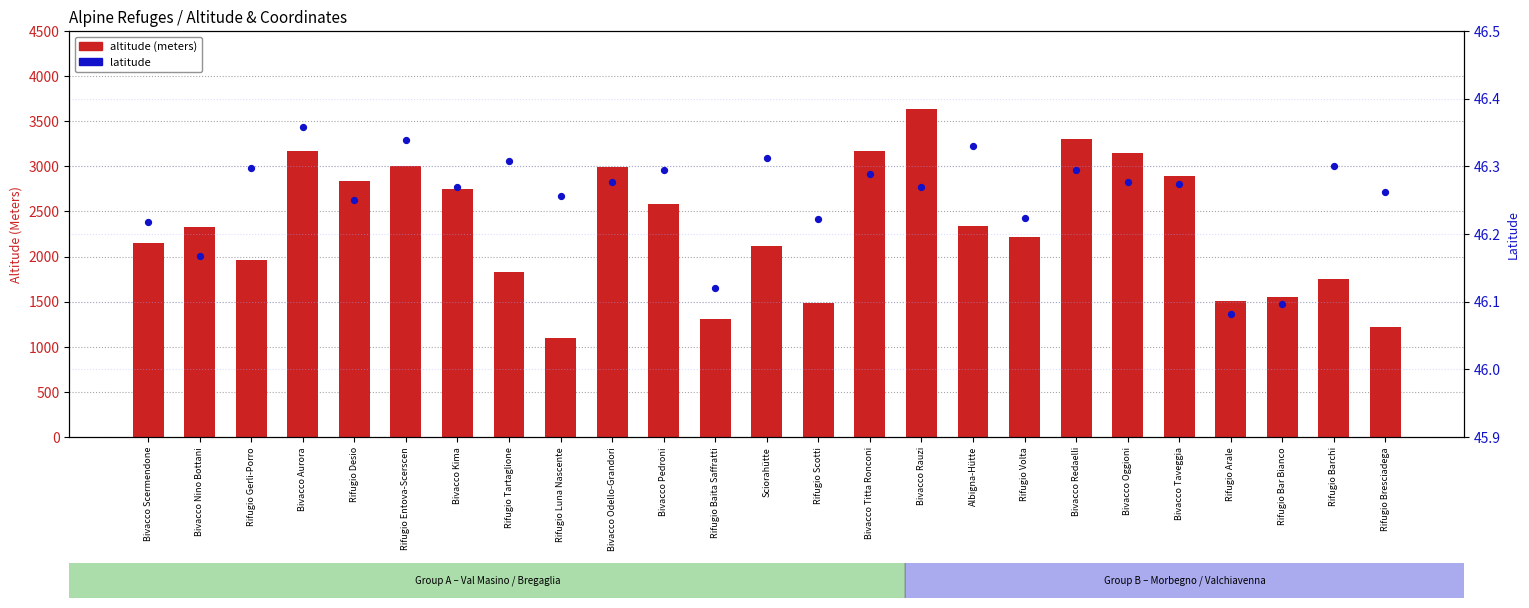

What are all the series names shown in the legend?

altitude (meters), latitude